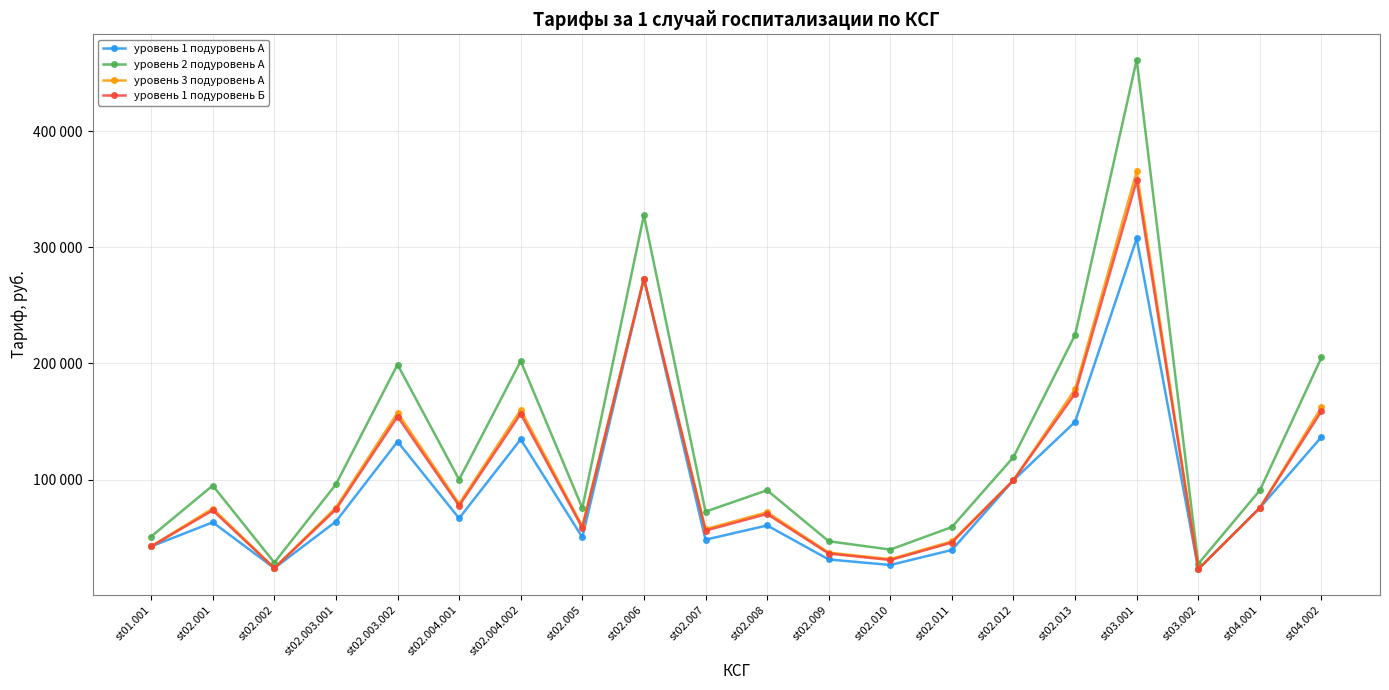

Which series has the largest total across all categories?

уровень 2 подуровень А